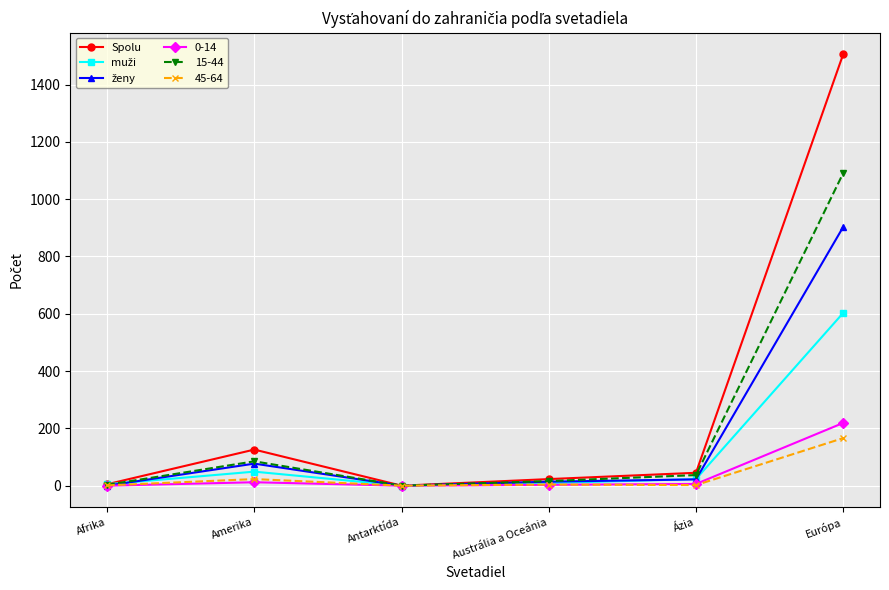

What is the total value across all series at Európa?

4488